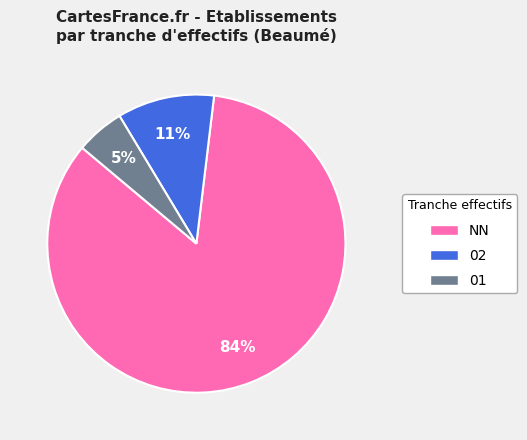

Is there a majority slice in this chart?

Yes